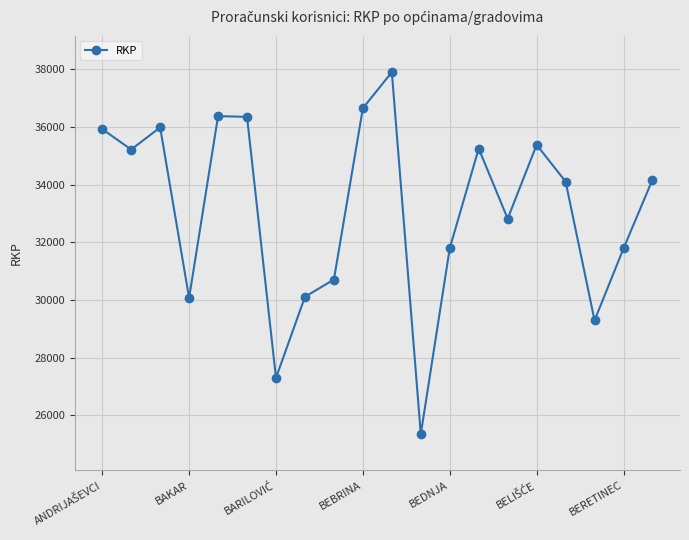

How many data points are less than 34170?

10